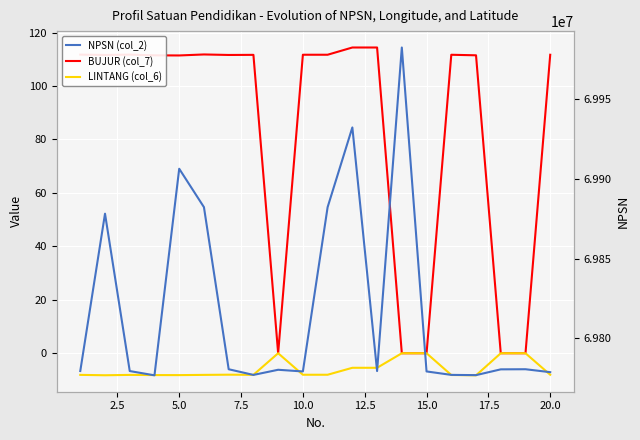

How many categories are shown in the chart?

20